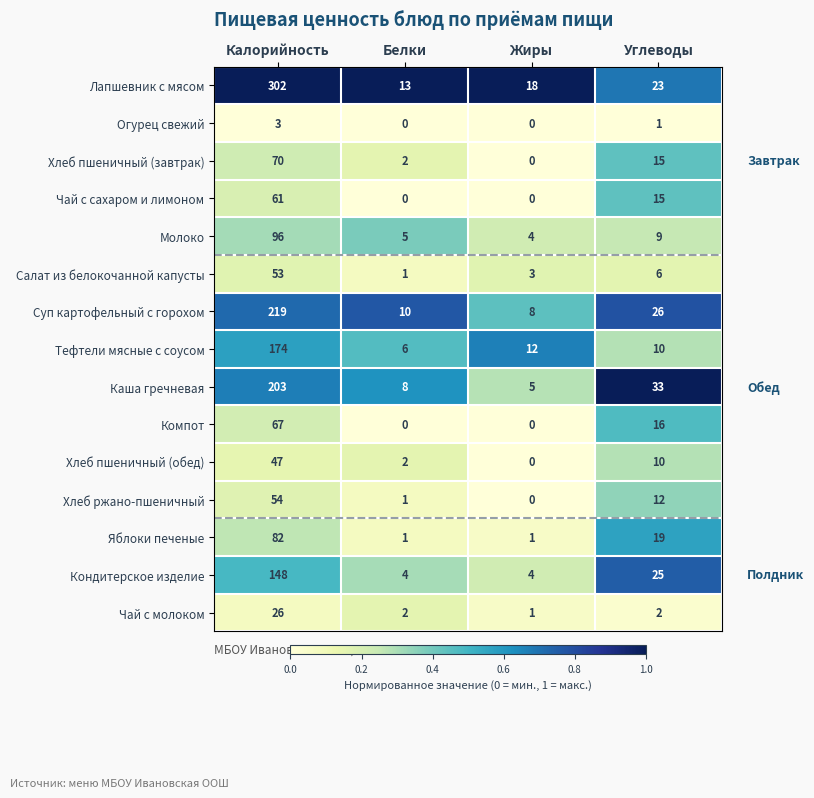

List the series in order of their peak value, lowest first.

Огурец свежий, Чай с молоком, Хлеб пшеничный (обед), Салат из белокочанной капусты, Хлеб ржано-пшеничный, Чай с сахаром и лимоном, Компот, Хлеб пшеничный (завтрак), Яблоки печеные, Молоко, Кондитерское изделие, Тефтели мясные с соусом, Каша гречневая, Суп картофельный с горохом, Лапшевник с мясом